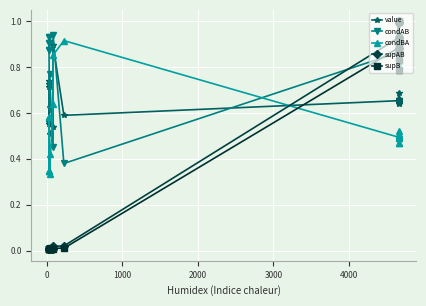

What is the difference between the maximum and minimum values in the condBA series?

0.6